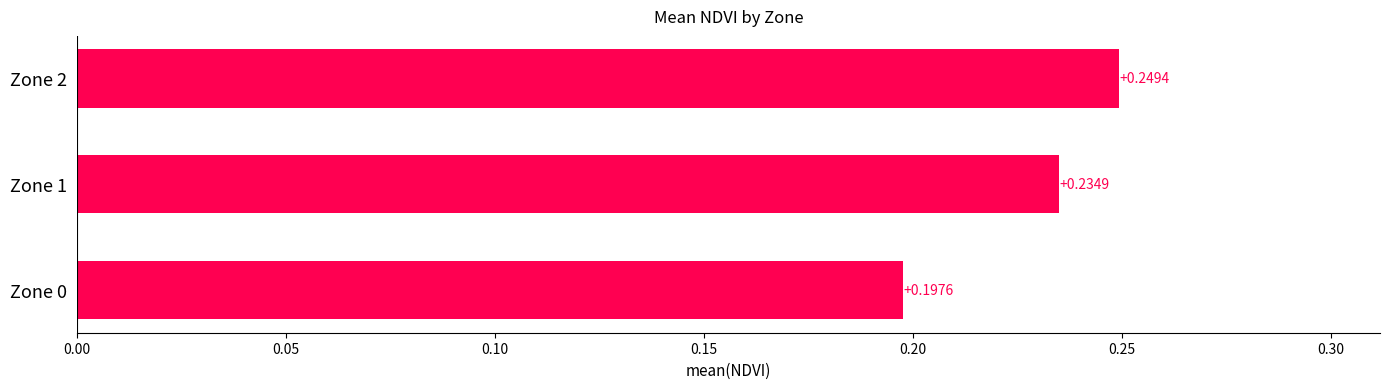

How many bars are there in total?

3